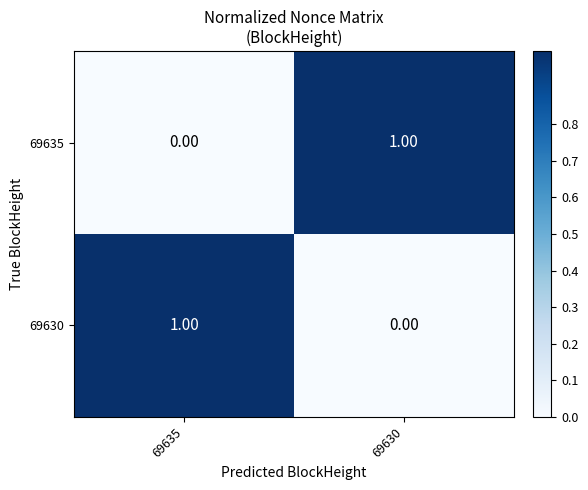

What is the difference between the highest and lowest values at 69630?

1